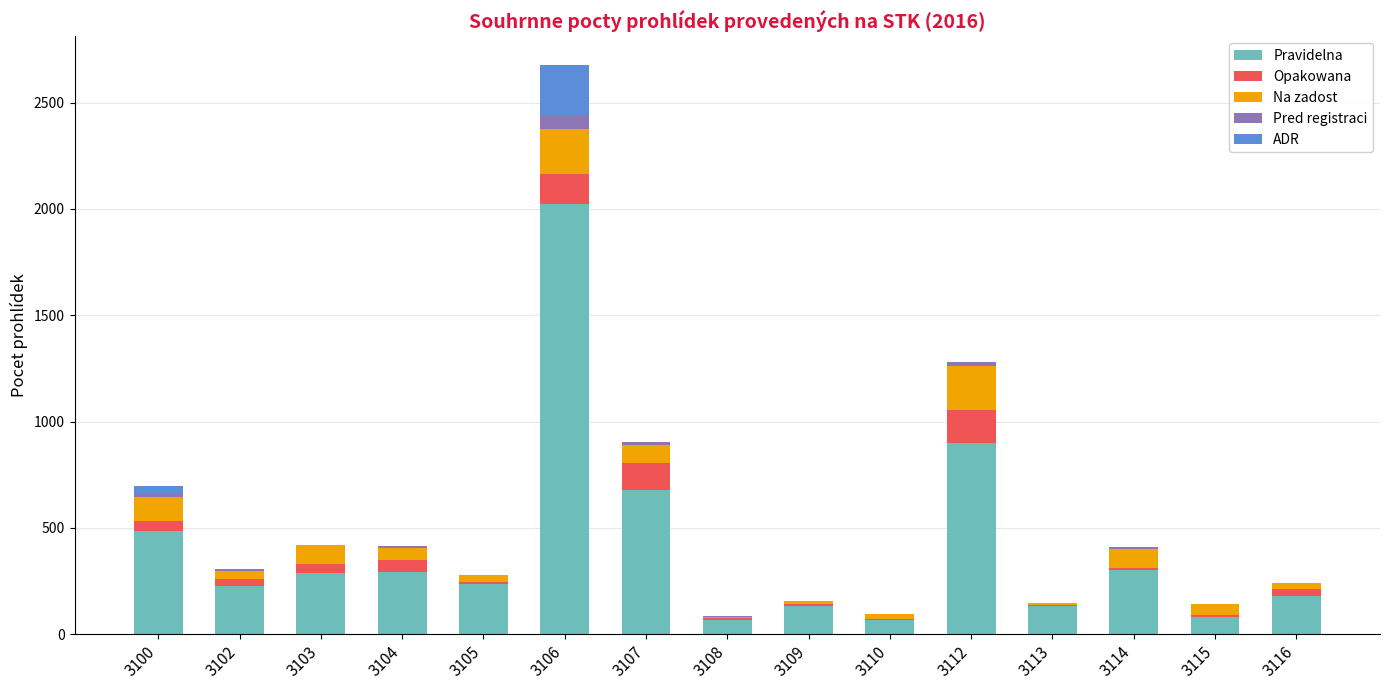

What is the sum of all Pravidelna values?

6080